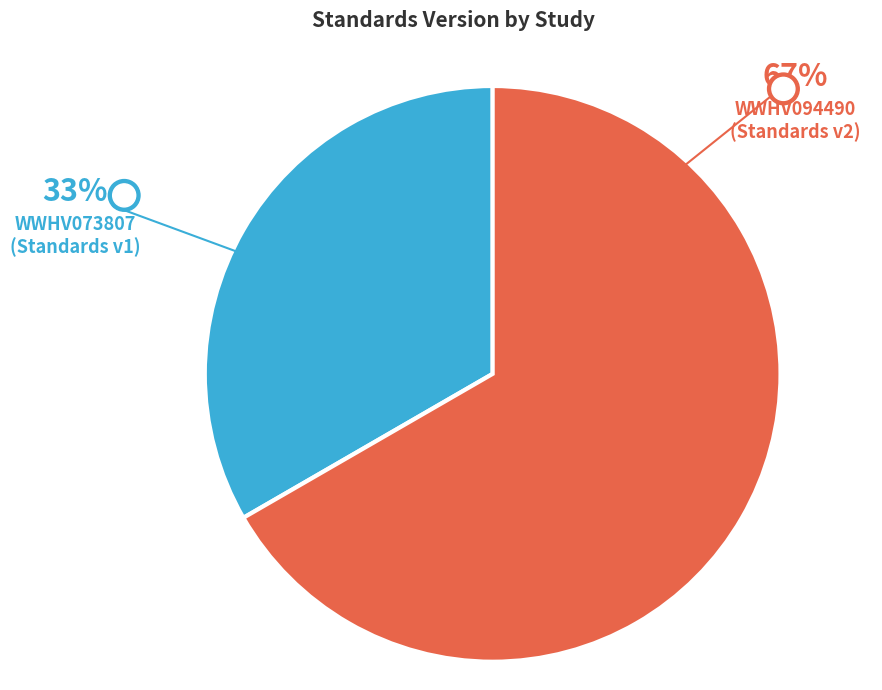

Do WWHV073807 and WWHV094490 together represent more than half of the pie?

Yes